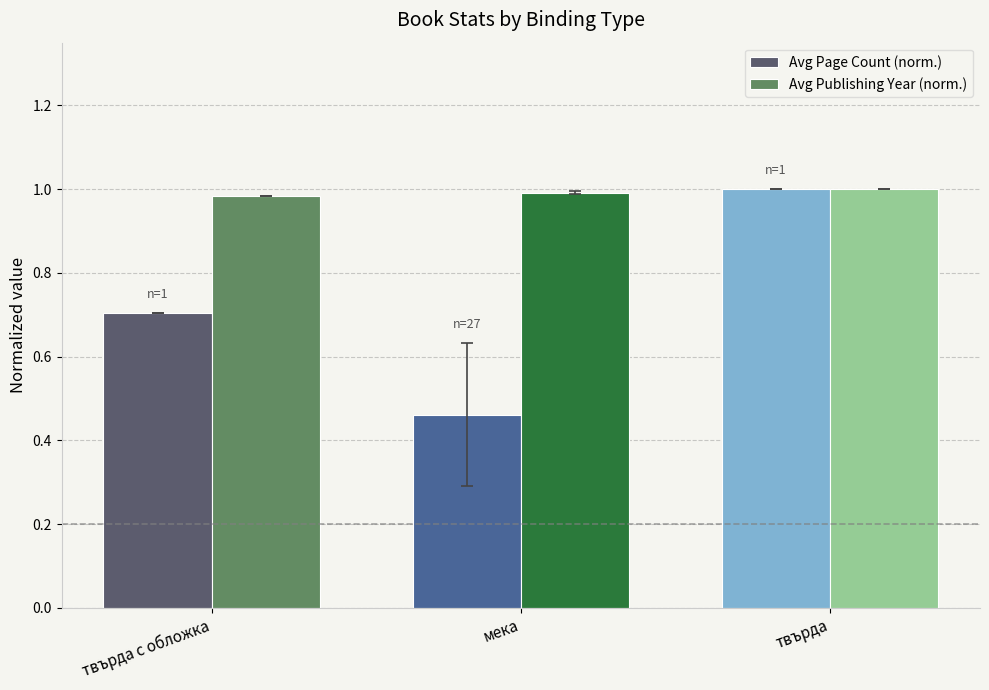

At which category is the sum across all series the highest?

твърда